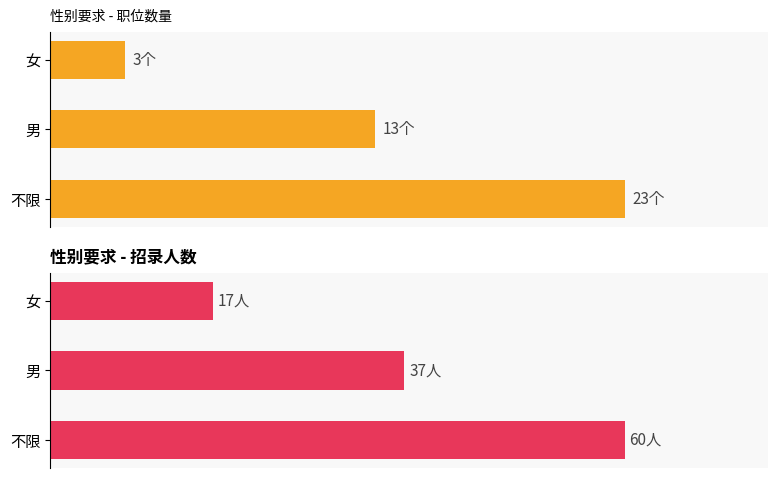

What is the total value across all series at 不限?

83